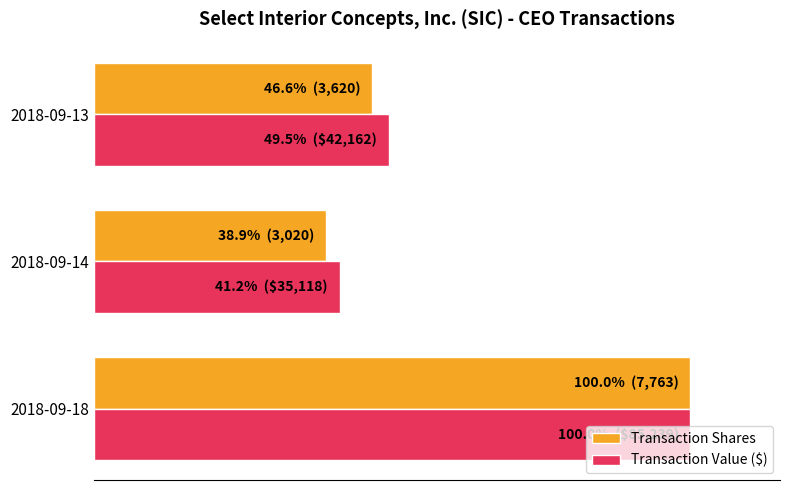

What are all the series names shown in the legend?

Transaction Shares, Transaction Value ($)